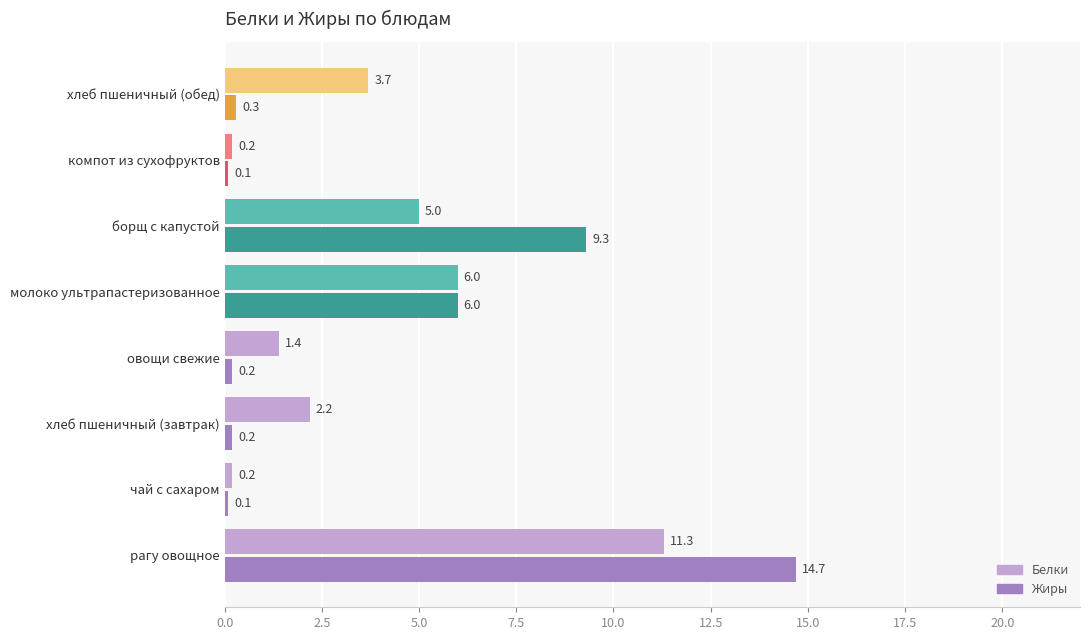

The Белки series shows 3.8 at рагу овощное. True or false?

False